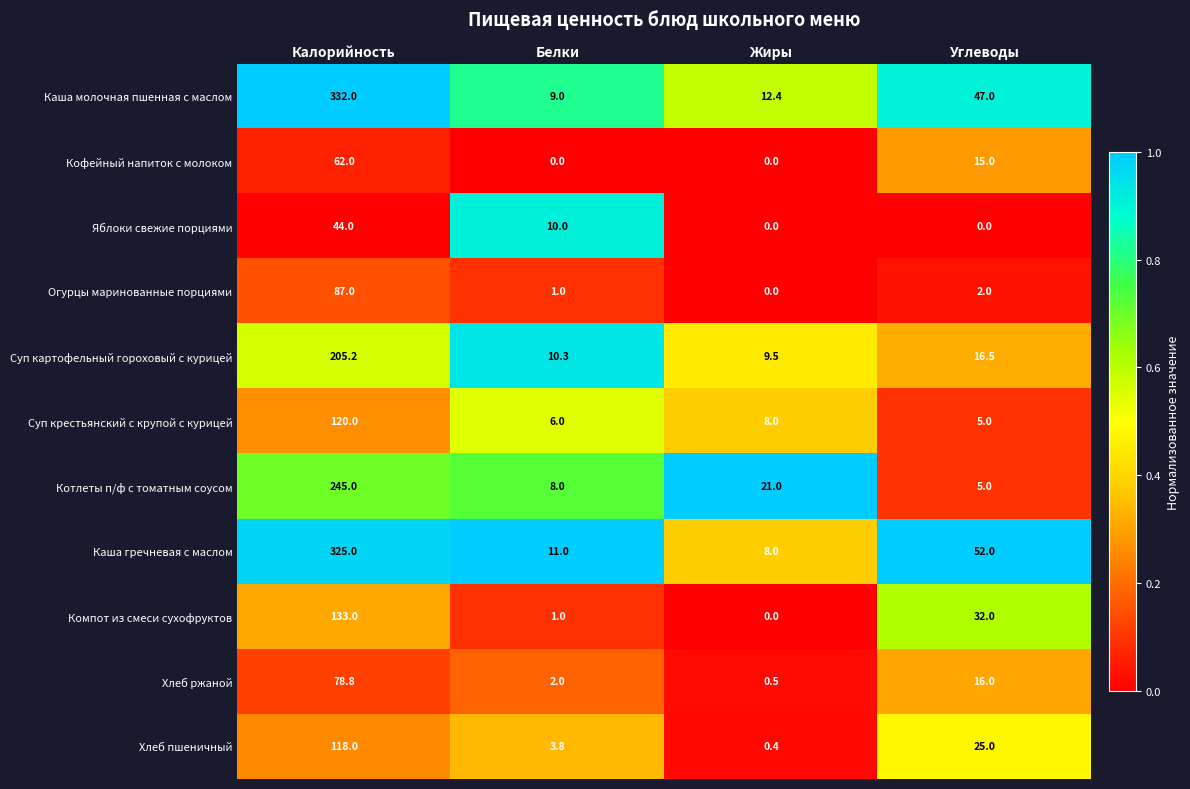

Between Белки and Углеводы, which series saw the biggest shift?

Каша гречневая с маслом